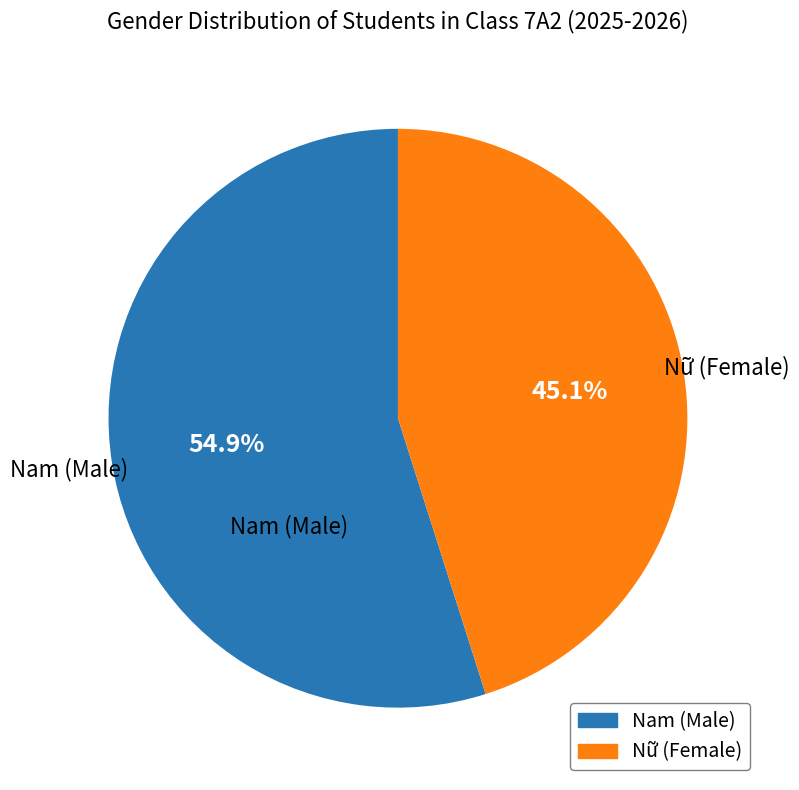

Does Nam represent more than half of the total?

Yes